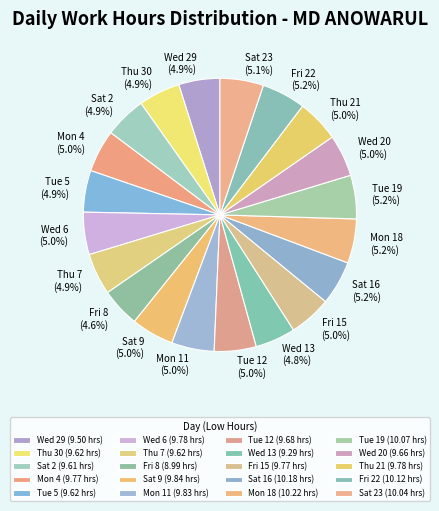

How much of the chart is everything except Mon 18?

94.8%